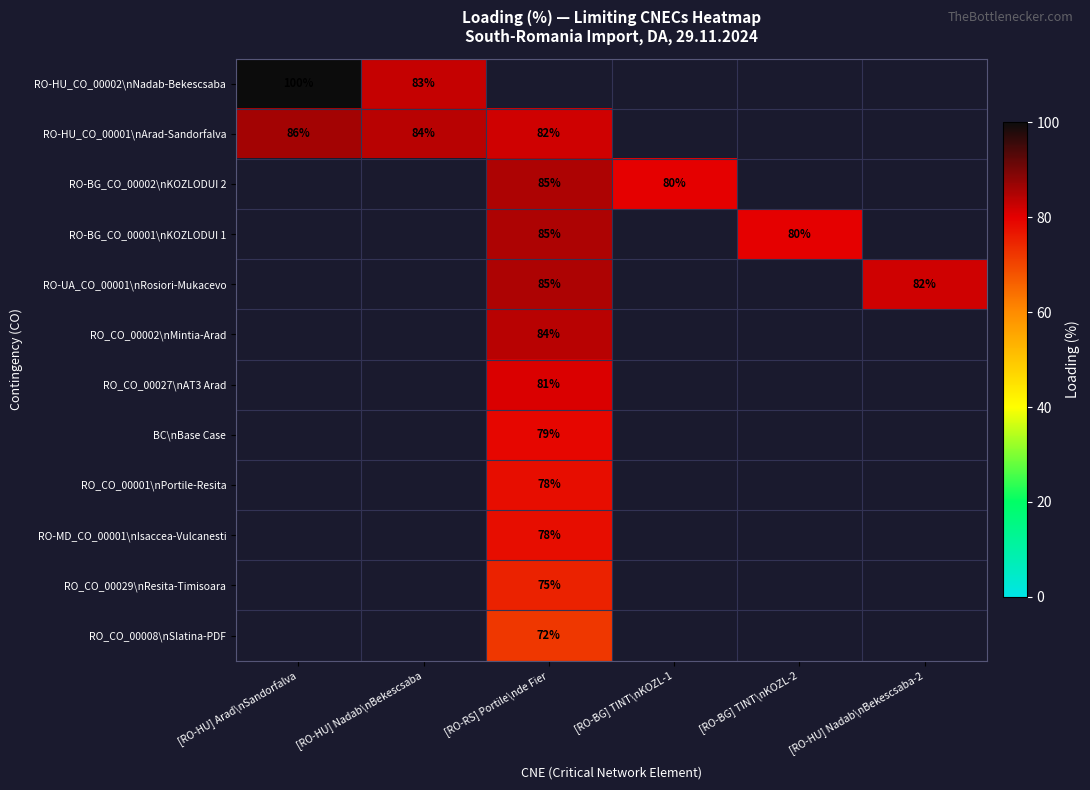

True or false: RO-BG_CO_00002\nKOZLODUI 2 has a value of 42 at [RO-BG] TINT\nKOZL-1.

False